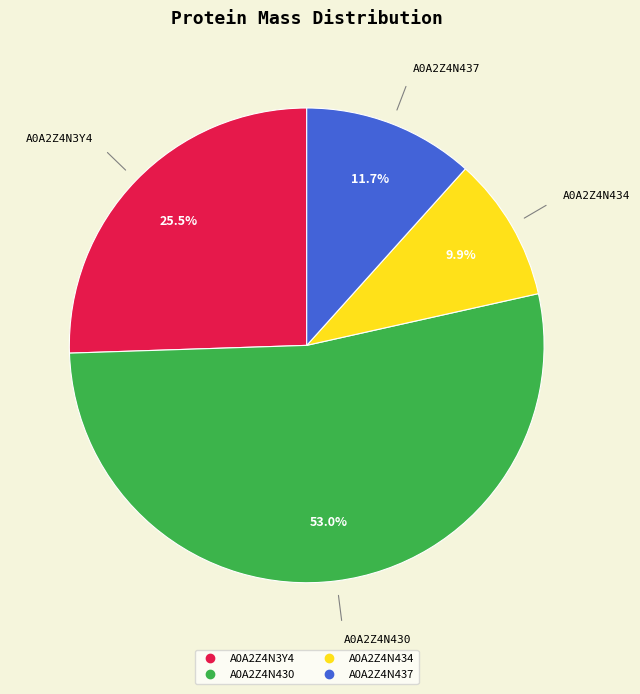

To the nearest percent, what is the average slice percentage?

25%